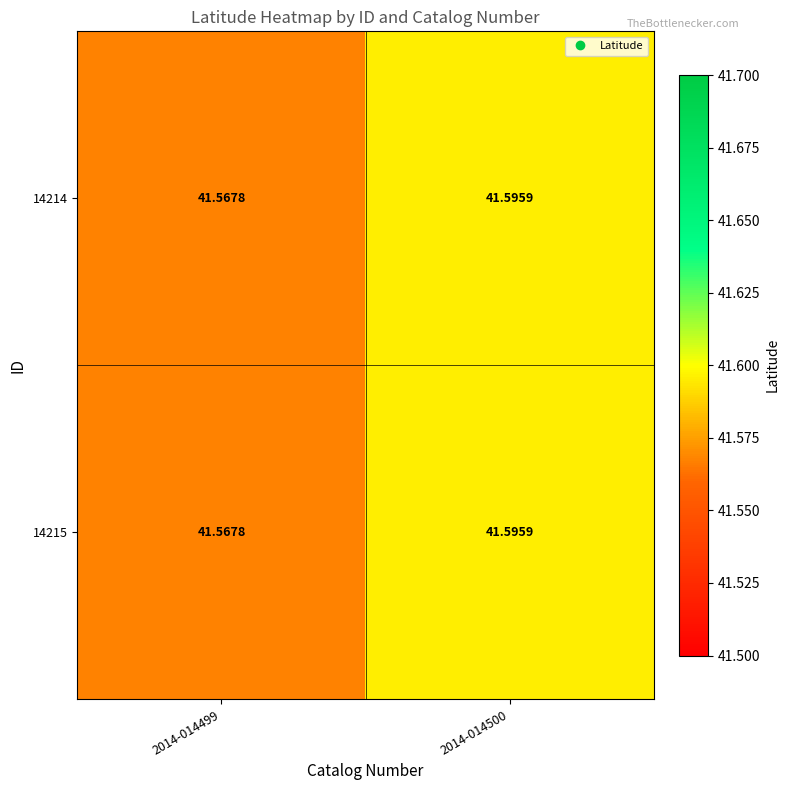

Is the value of 14214 at 2014-014499 greater than the value of 14215 at 2014-014500?

No